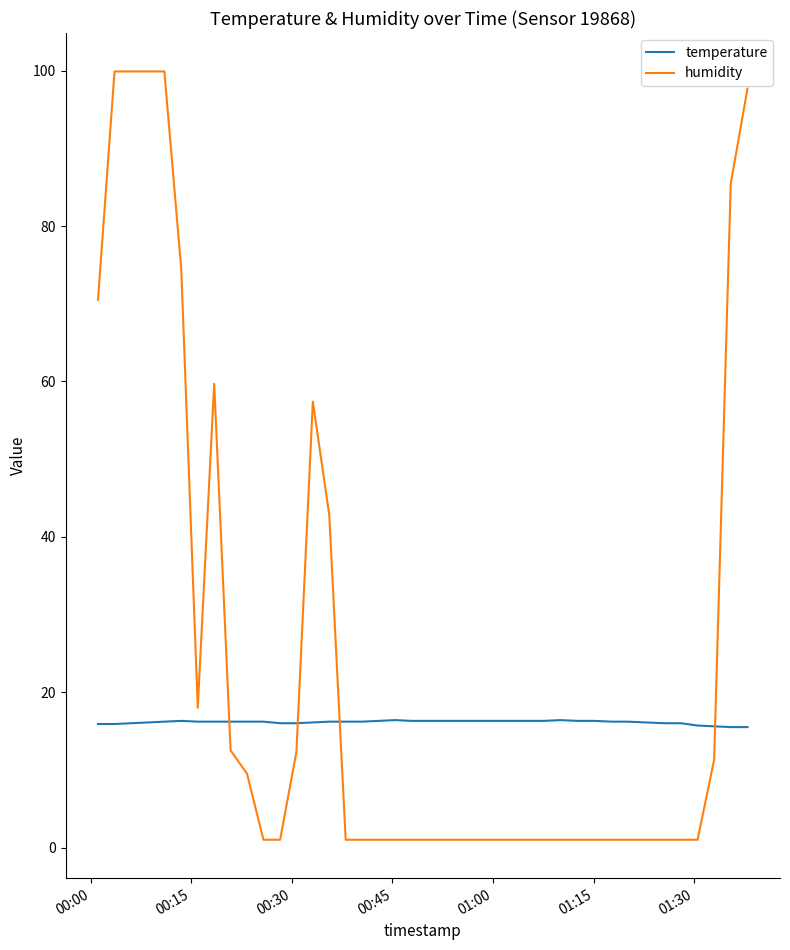

Is this an area chart (filled region under the line)?

No